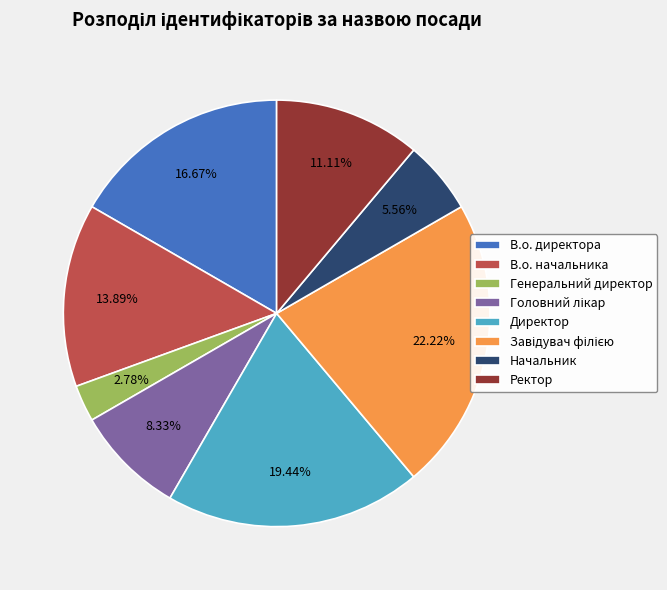

To the nearest percent, what is the average slice percentage?

12%